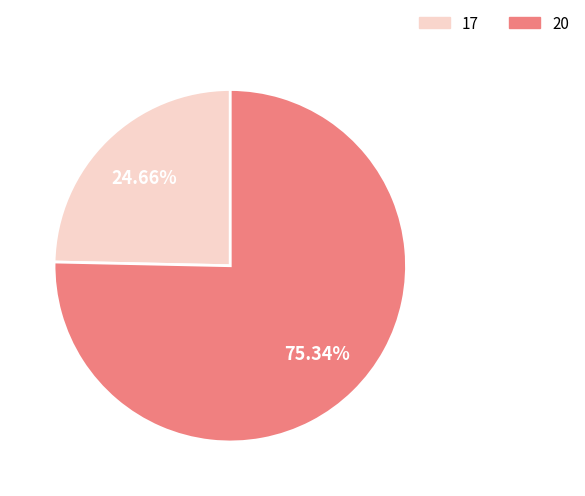

Count the number of slices in the pie.

2